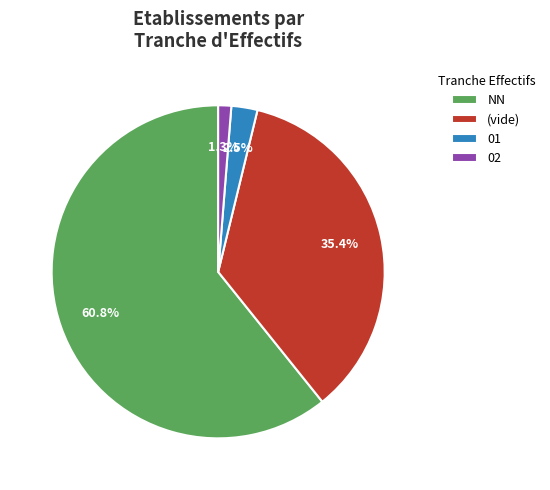

Does any single category account for the majority?

Yes